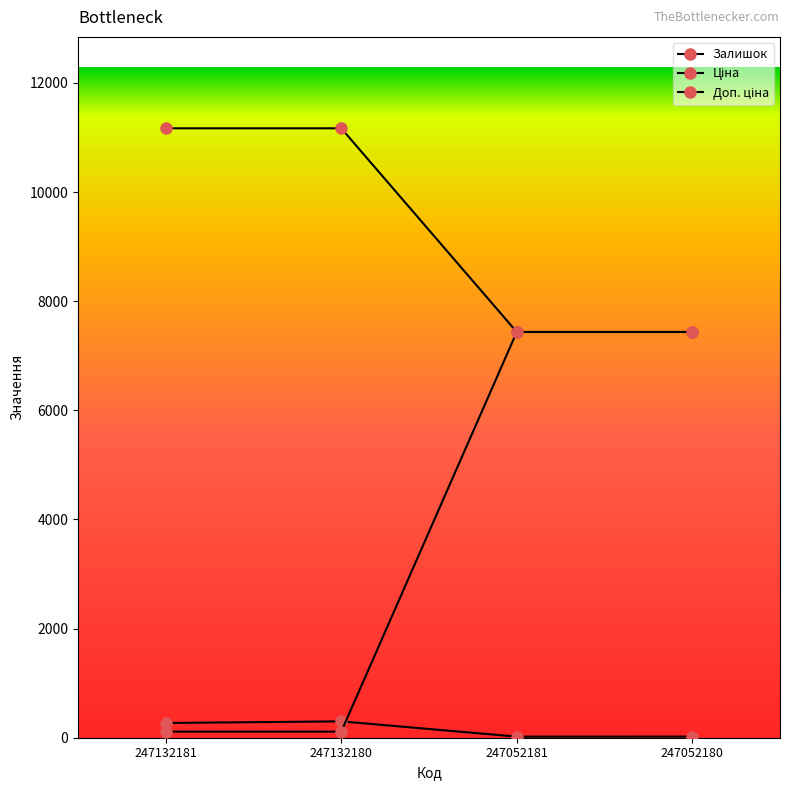

Count the number of categories in the chart.

4